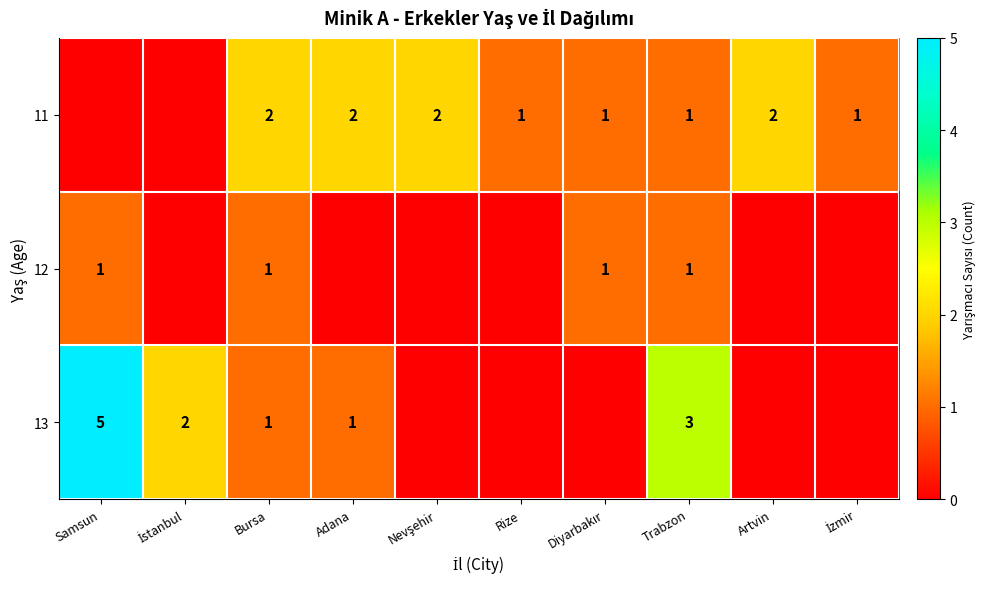

Is it true that 13 equals 3 at Trabzon?

True